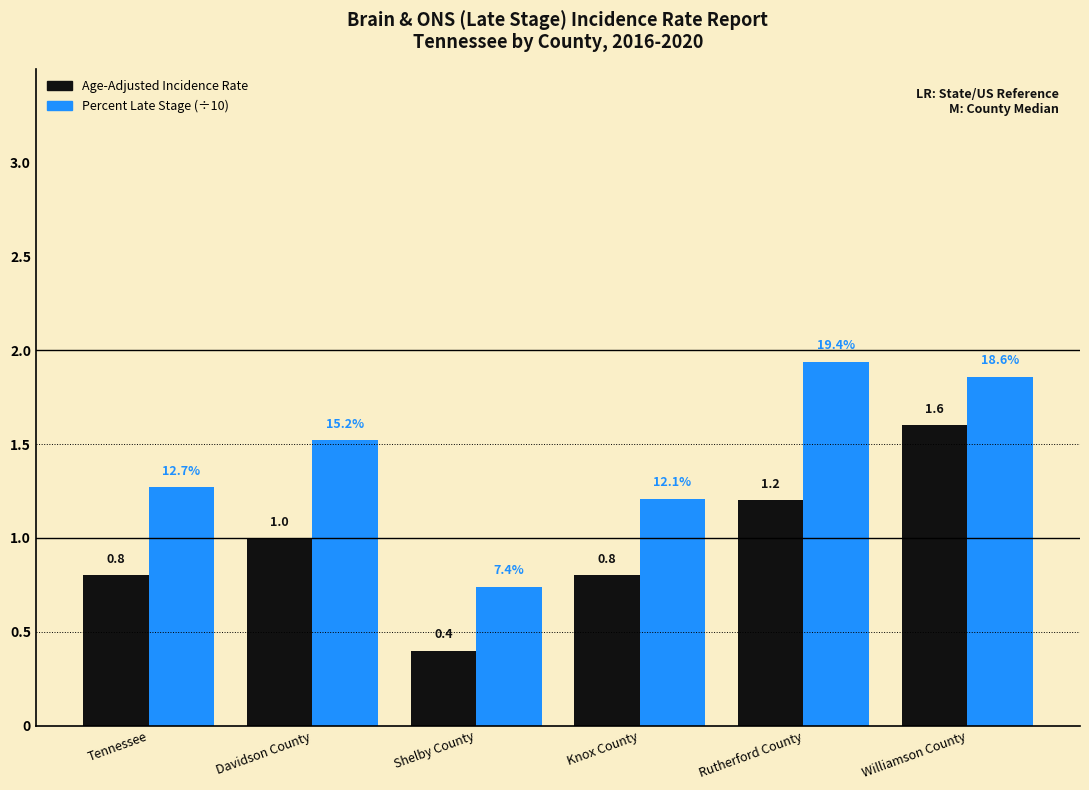

Which label corresponds to the smallest value in the chart?

Shelby County